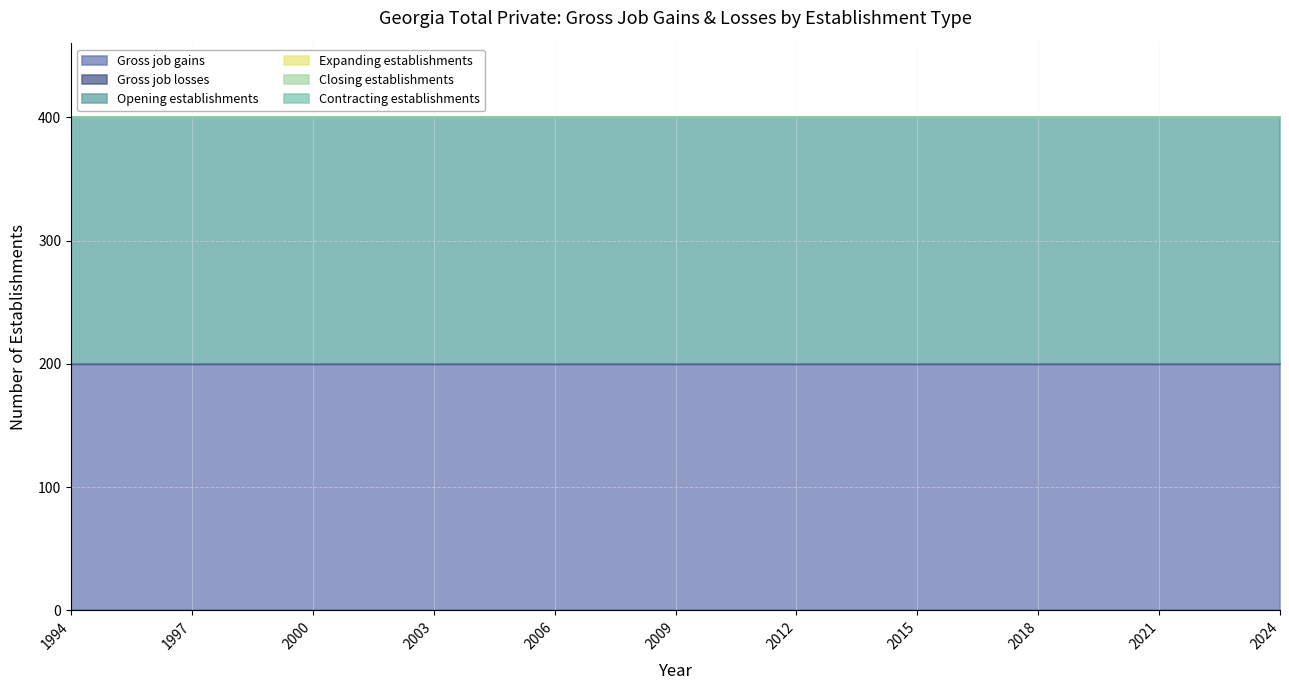

How many distinct data groups are displayed?

6